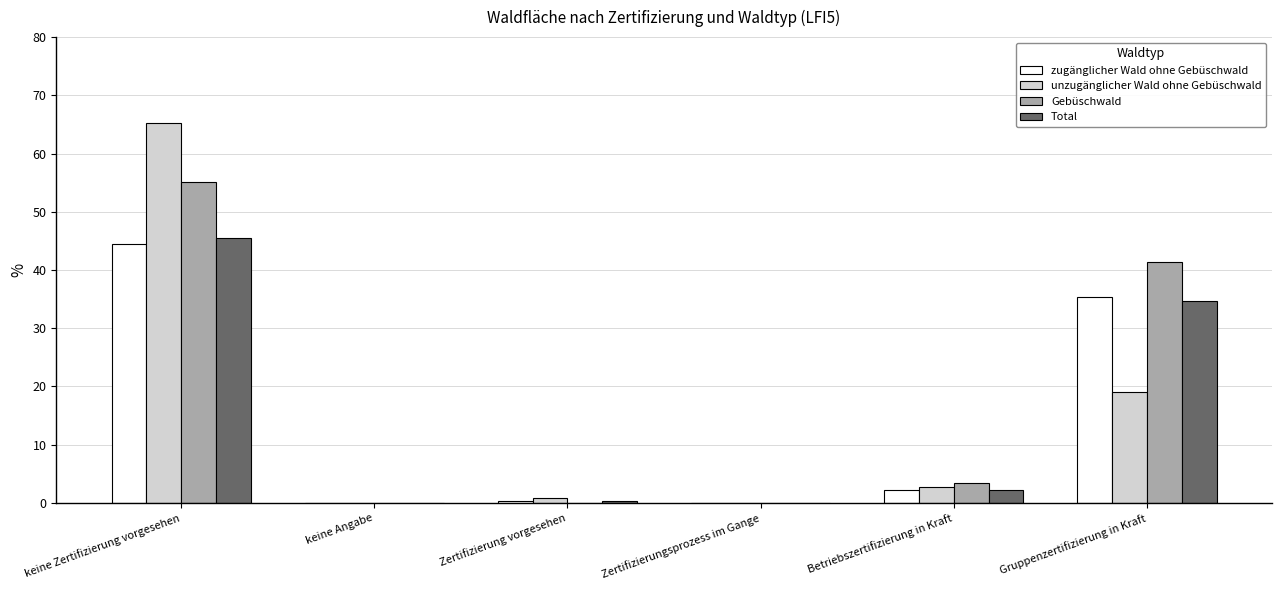

What is the difference between the zugänglicher Wald ohne Gebüschwald values at Betriebszertifizierung in Kraft and keine Zertifizierung vorgesehen?

42.1